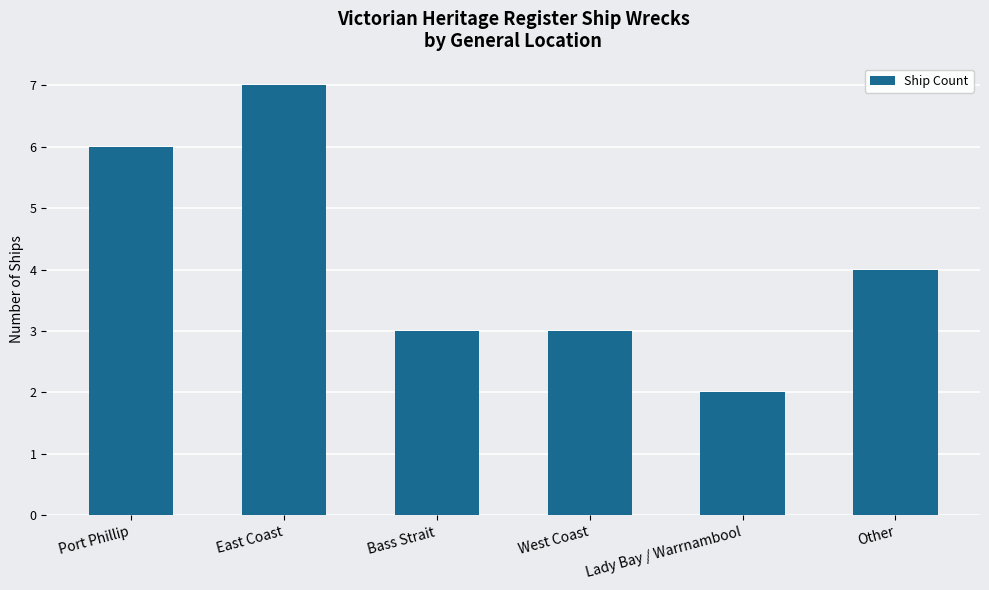

Are the bars grouped side by side (vs. stacked)?

No